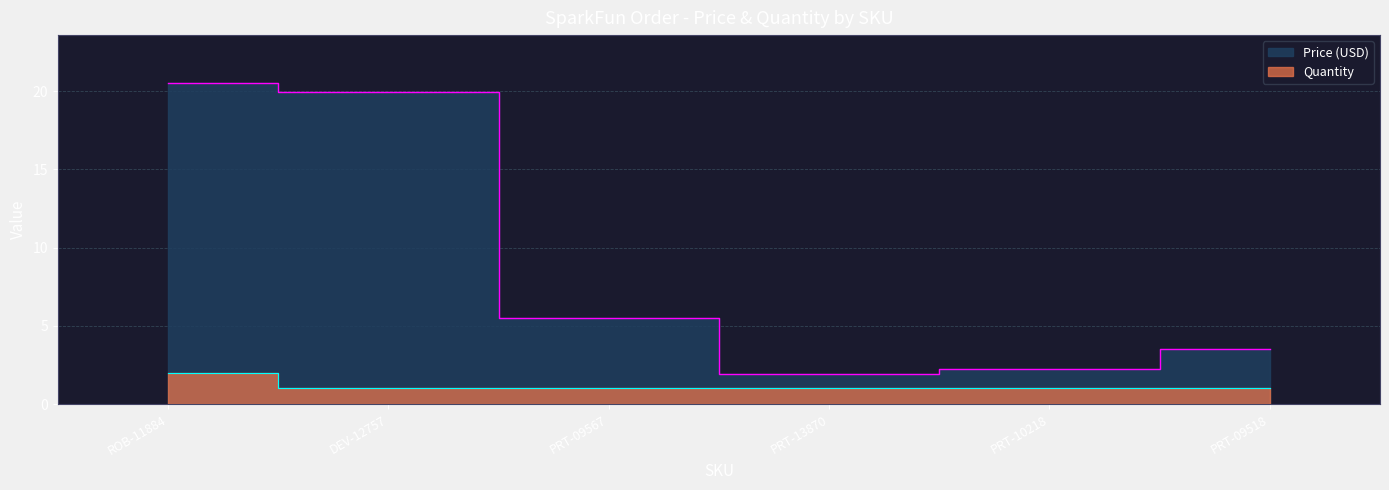

True or false: Price (USD) and Quantity intersect in this chart.

False